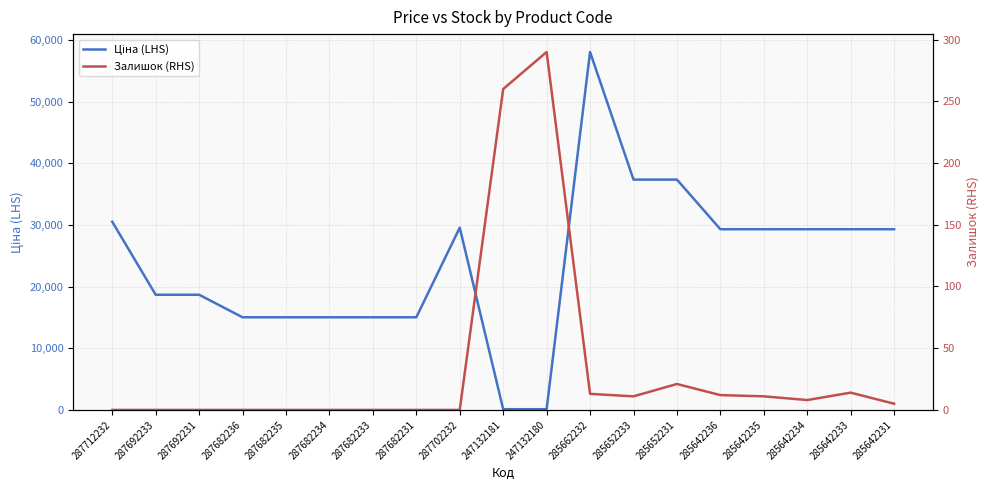

What is the difference between the maximum and minimum values in the Залишок (RHS) series?

290.0